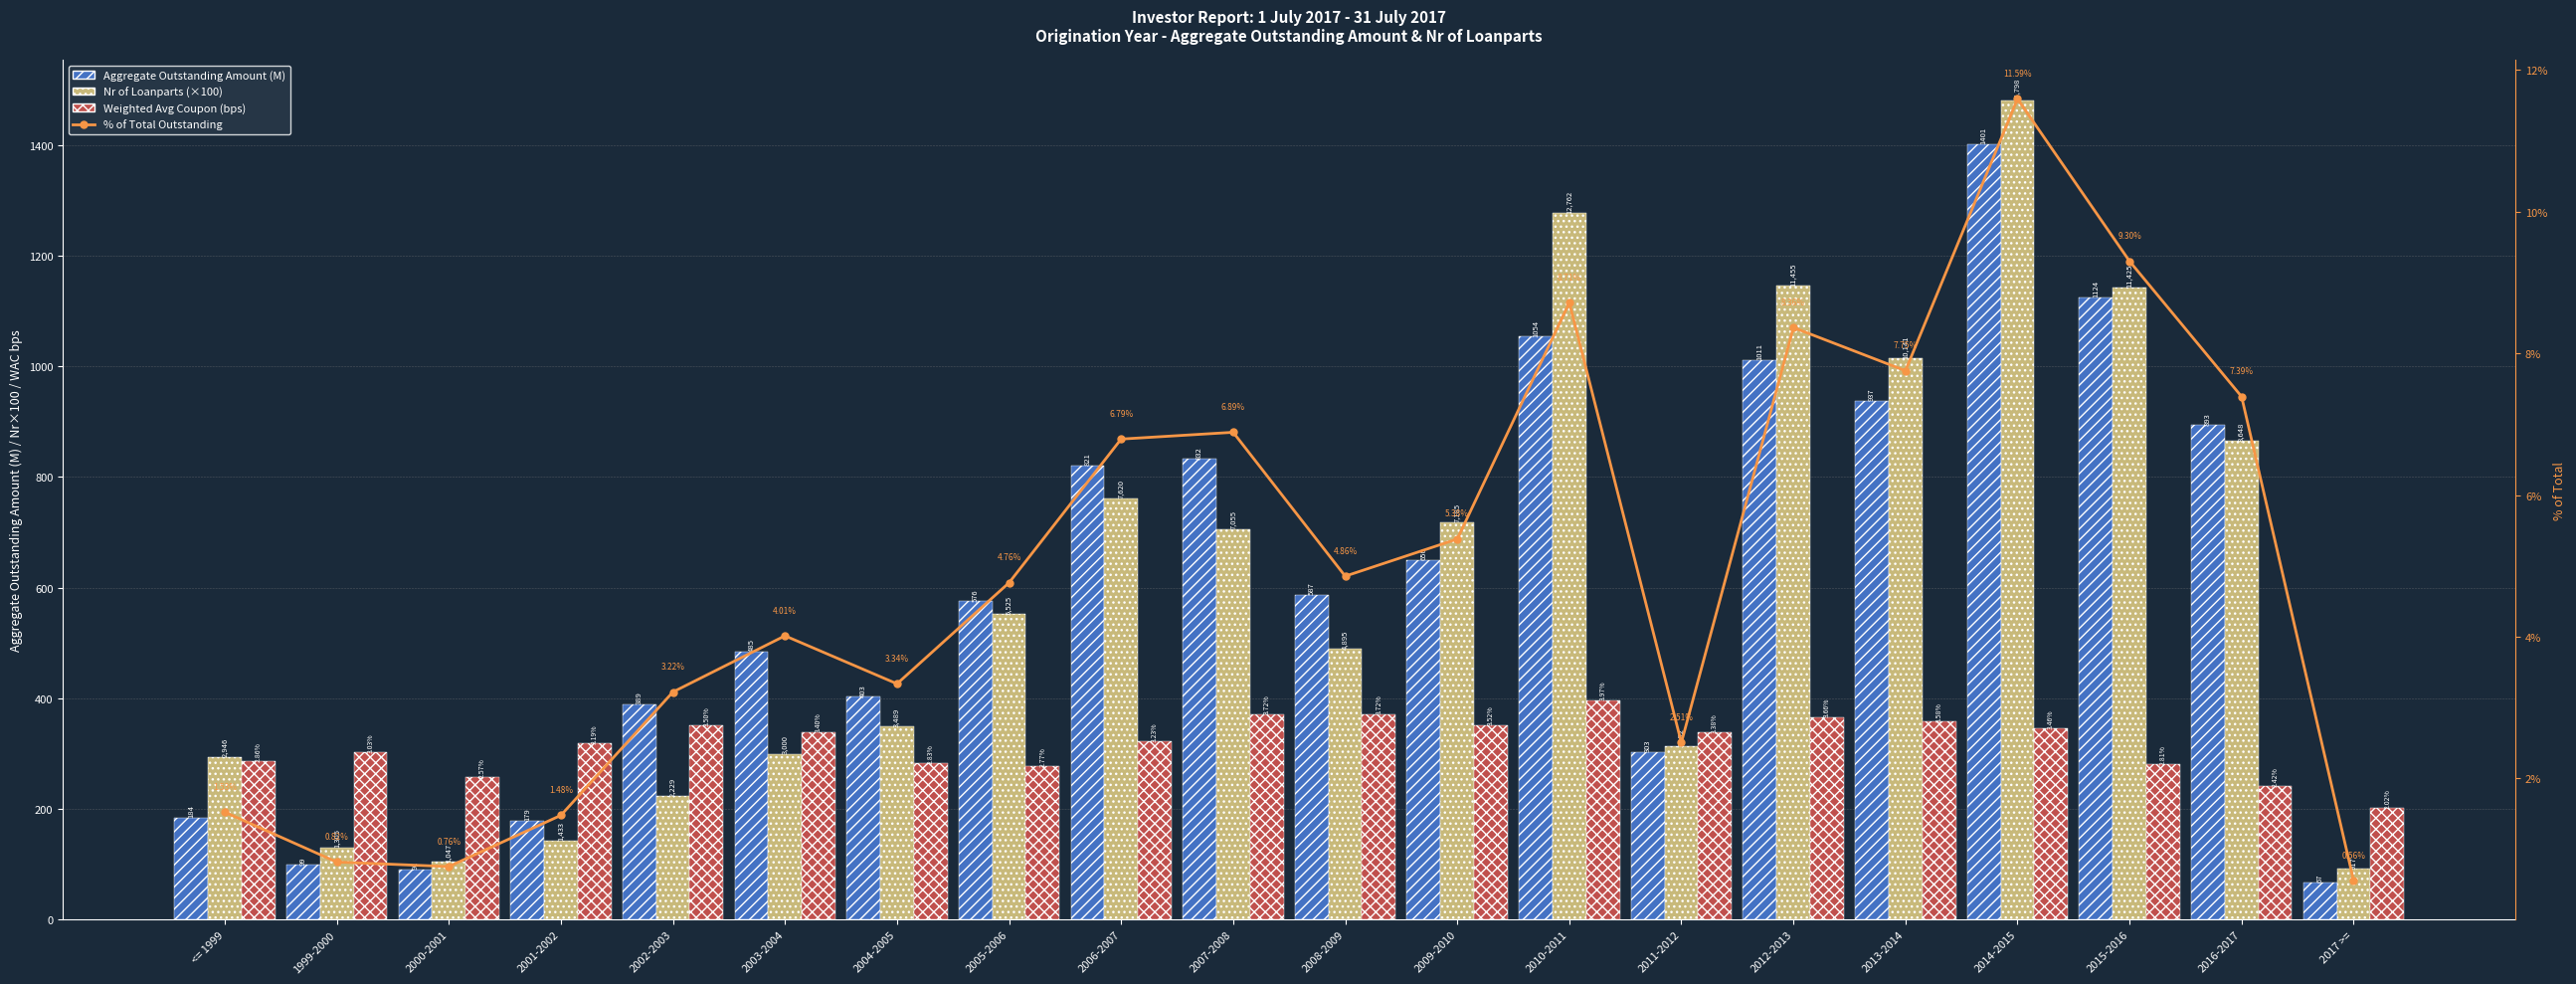

What is the label of the 14th bar from the left?

2011-2012